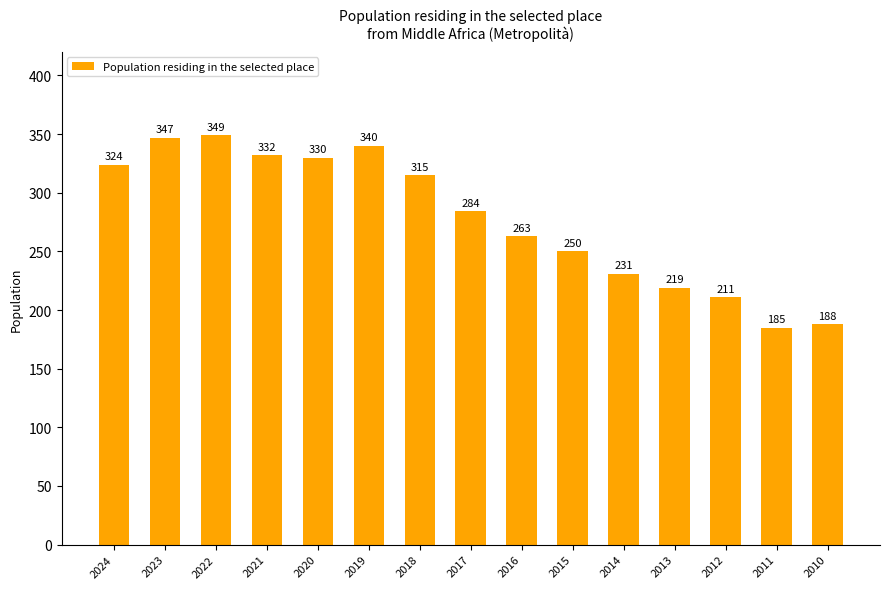

True or false: the data shows 284 at 2017.

True